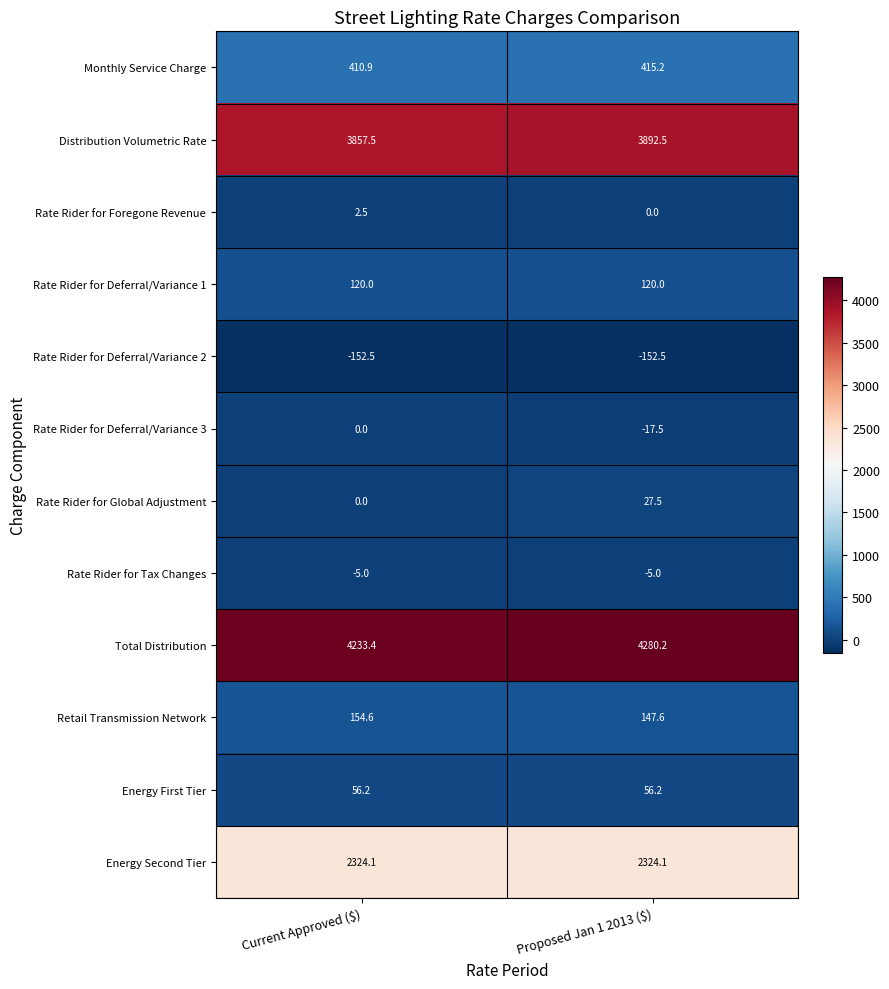

At which category is the sum across all series the highest?

Proposed Jan 1 2013 ($)